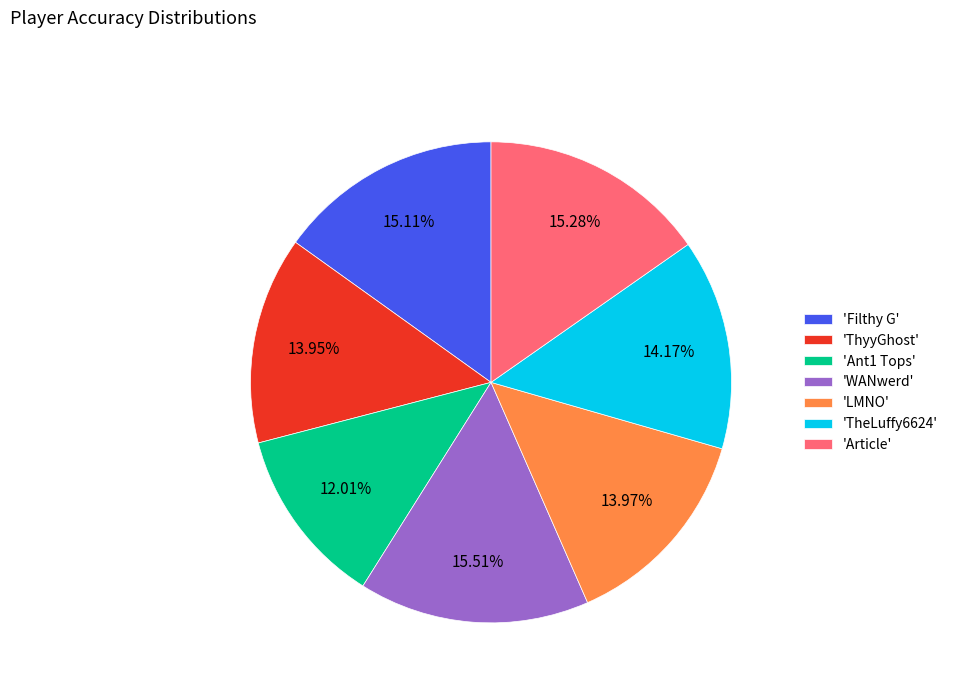

How many segments does this pie chart have?

7